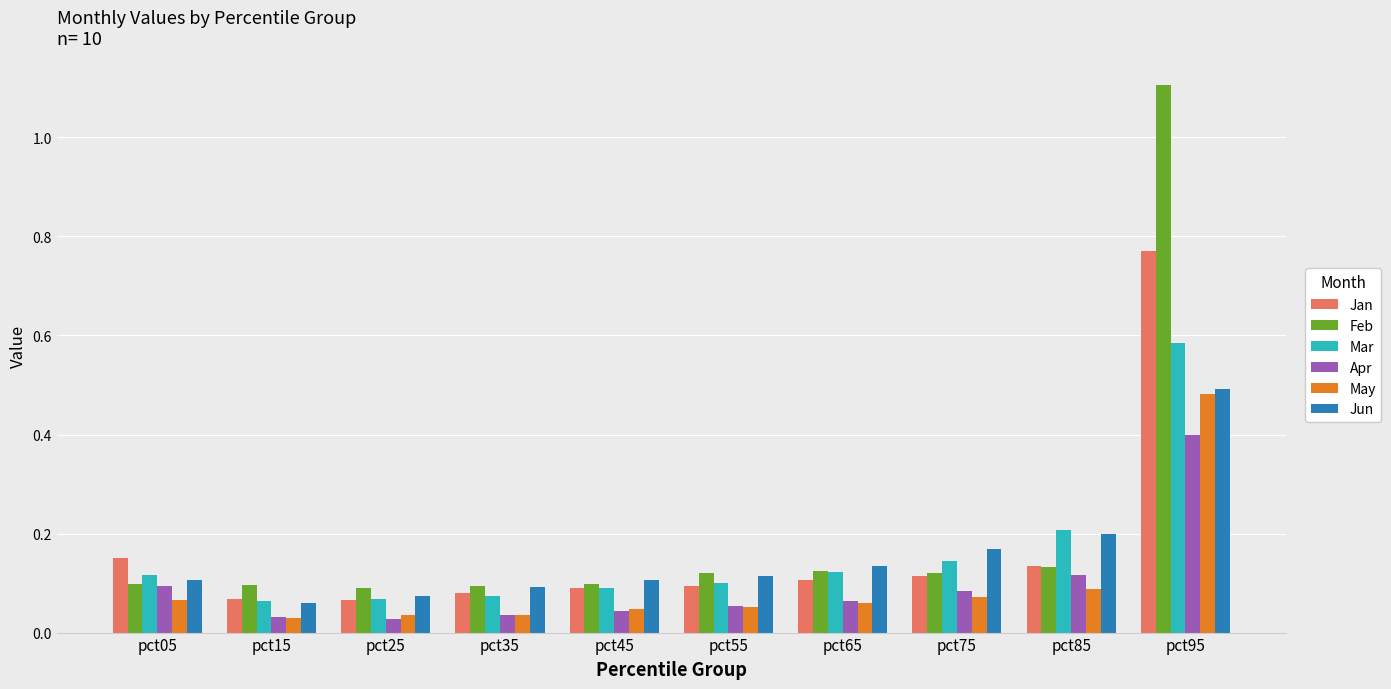

At how many categories does at least one series exceed 0?

10